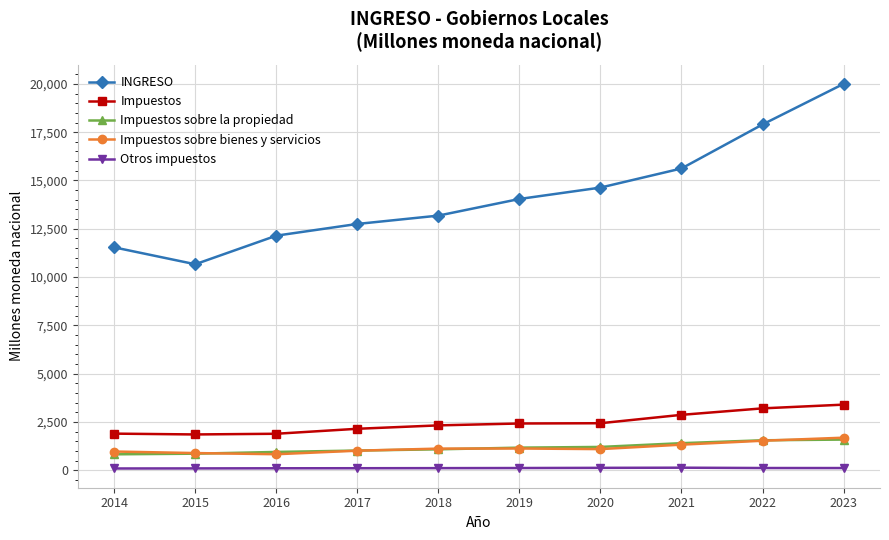

Which category has the highest value across all series?

2023